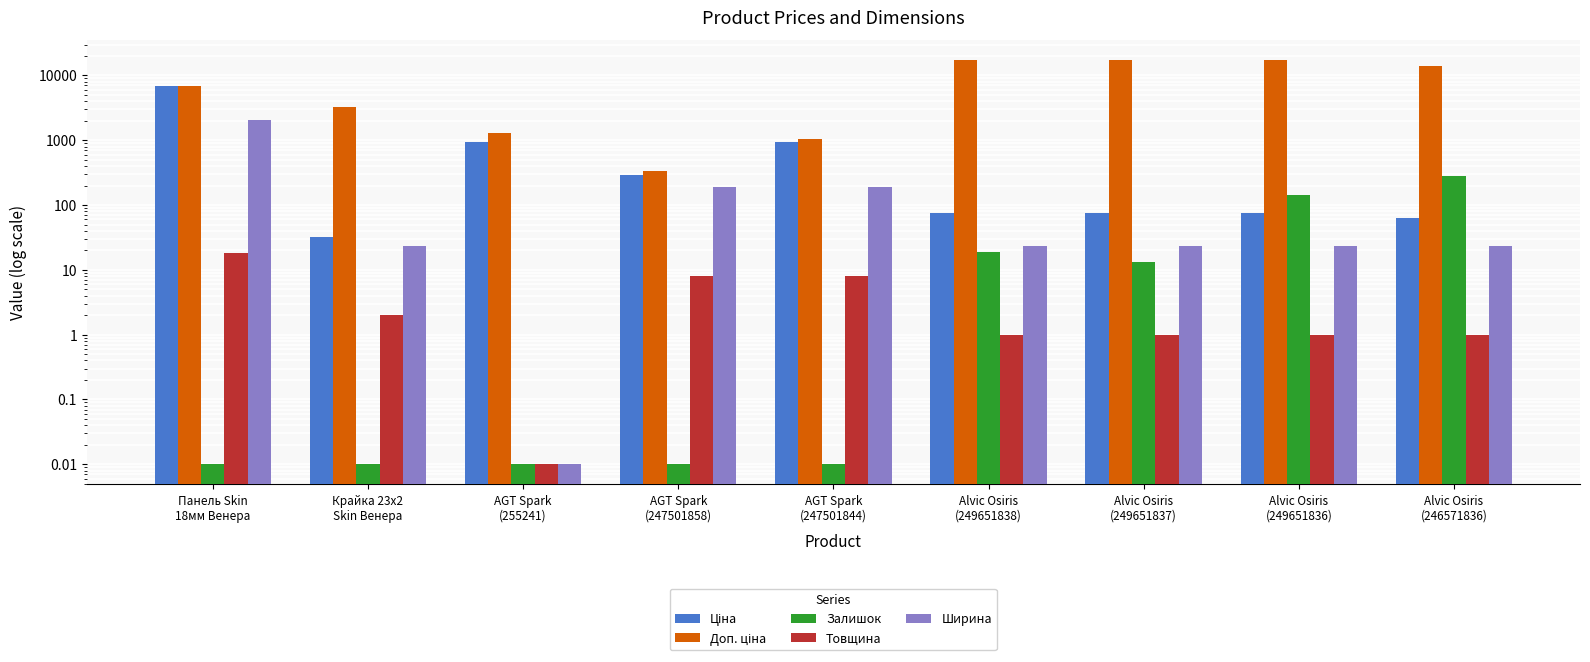

The value of Залишок at Панель Skin
18мм Венера is 0.0. True or false?

True